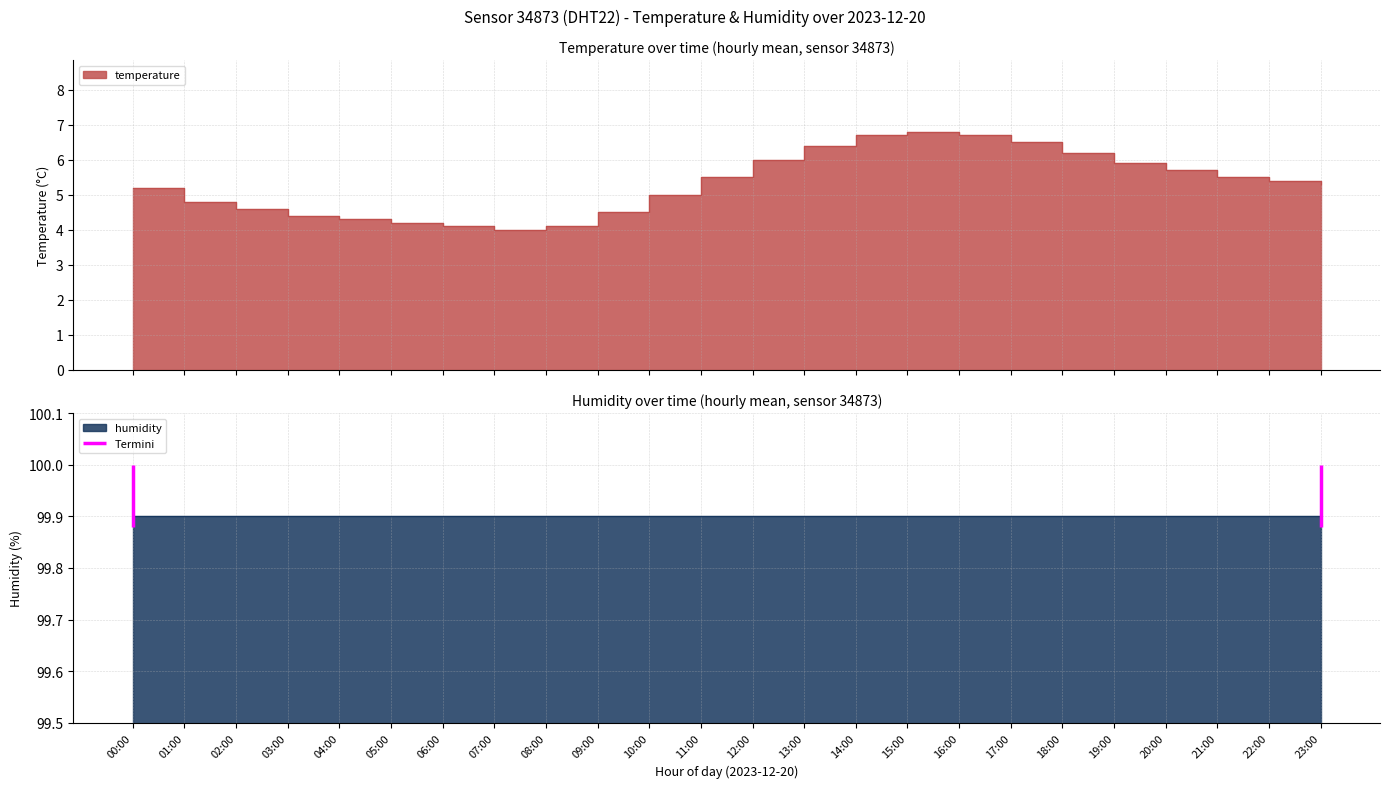

At which label does the data first exceed 5?

00:00